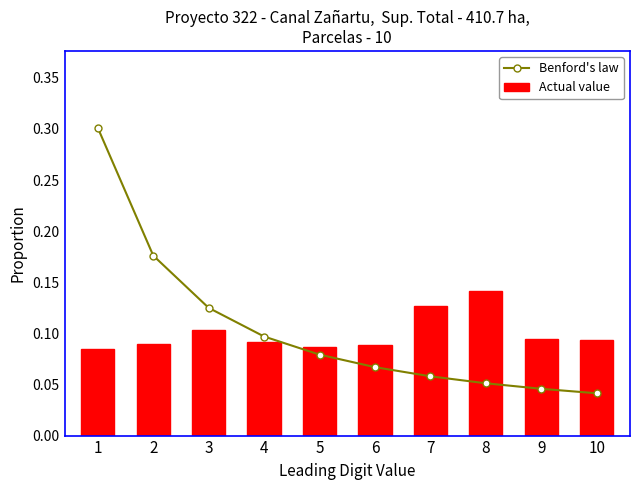

Rank the series at 8 from highest to lowest value.

Actual value, Benford's law